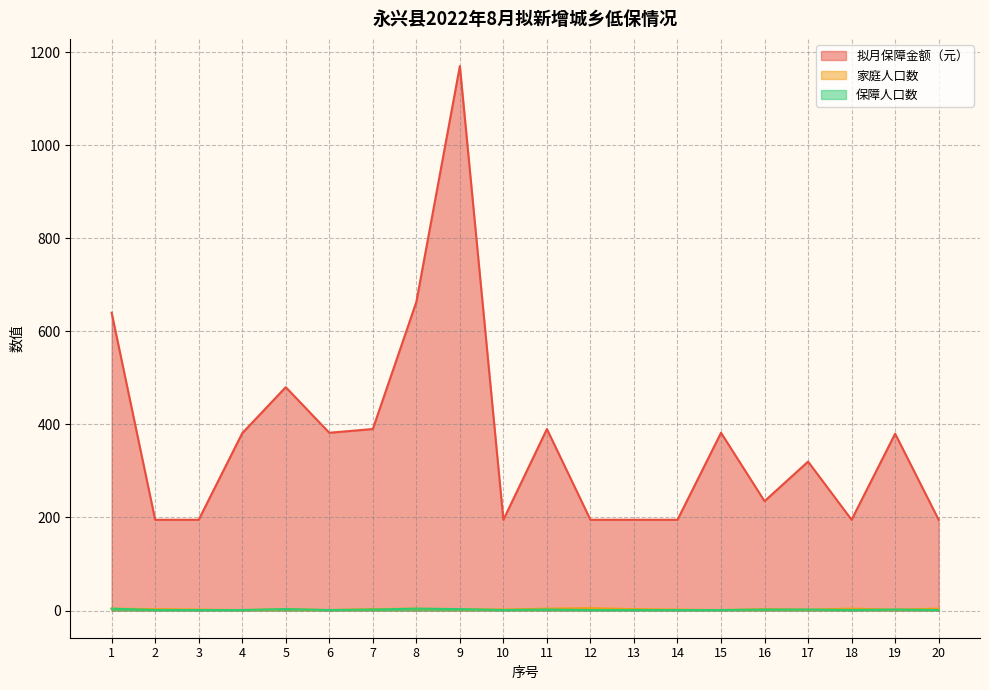

What is the spread (max minus min) of values at 19?

378